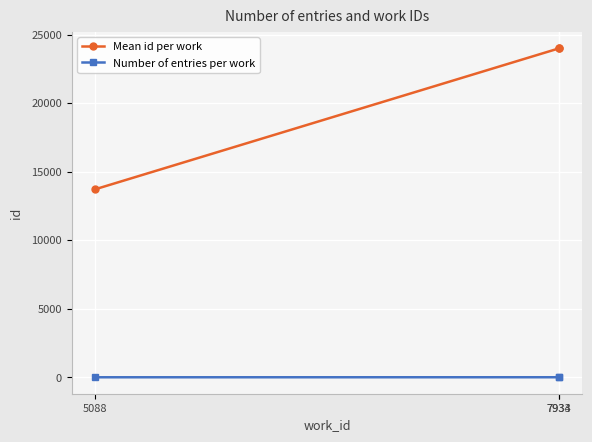

Which series has the largest total across all categories?

Mean id per work